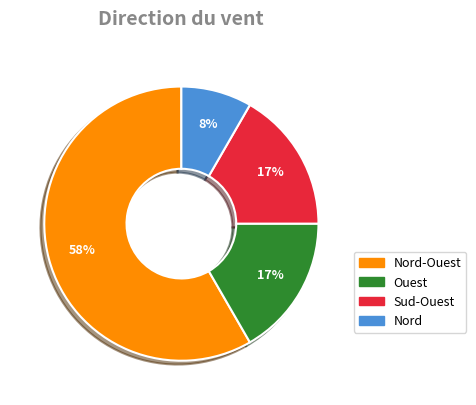

To the nearest percent, what is the difference between the largest and smallest slice percentages?

50%